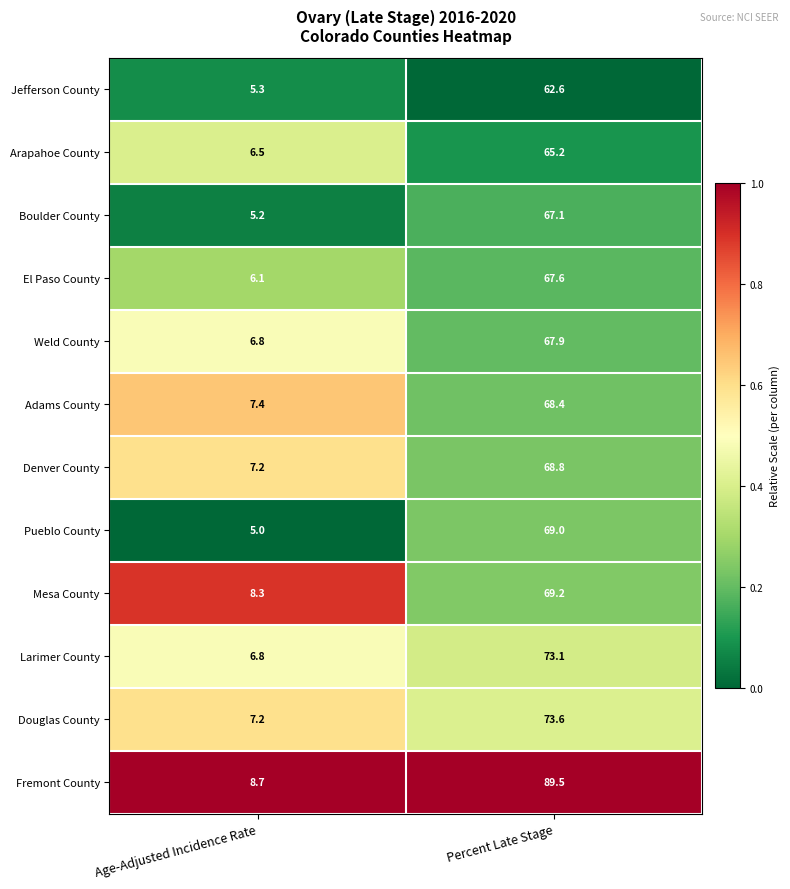

Reading left to right, what are all the values shown in this chart?

Jefferson County: 5.3	62.6
Arapahoe County: 6.5	65.2
Boulder County: 5.2	67.1
El Paso County: 6.1	67.6
Weld County: 6.8	67.9
Adams County: 7.4	68.4
Denver County: 7.2	68.8
Pueblo County: 5.0	69.0
Mesa County: 8.3	69.2
Larimer County: 6.8	73.1
Douglas County: 7.2	73.6
Fremont County: 8.7	89.5